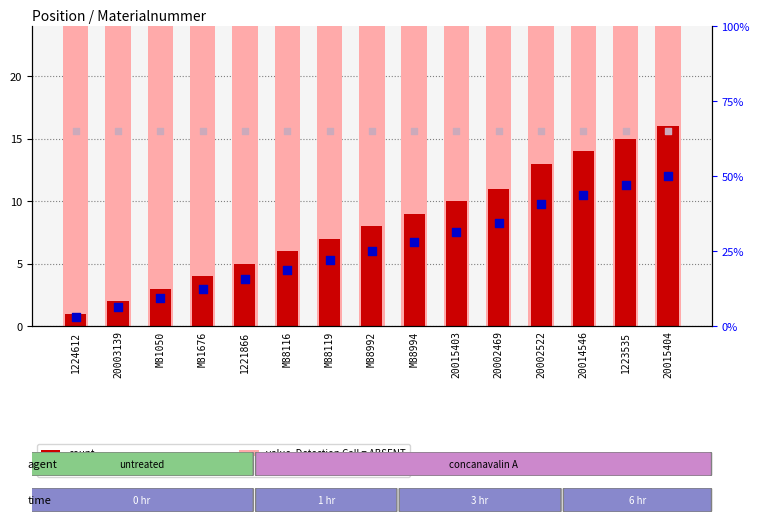

Which series has the largest total across all categories?

value, Detection Call = ABSENT